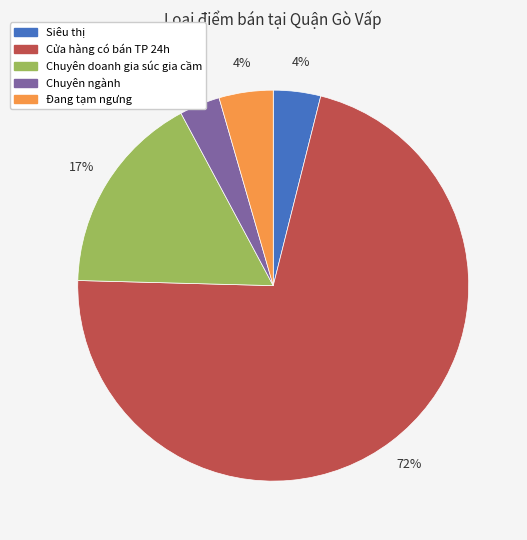

Which category has the biggest portion of the pie?

Cửa hàng có bán TP 24h